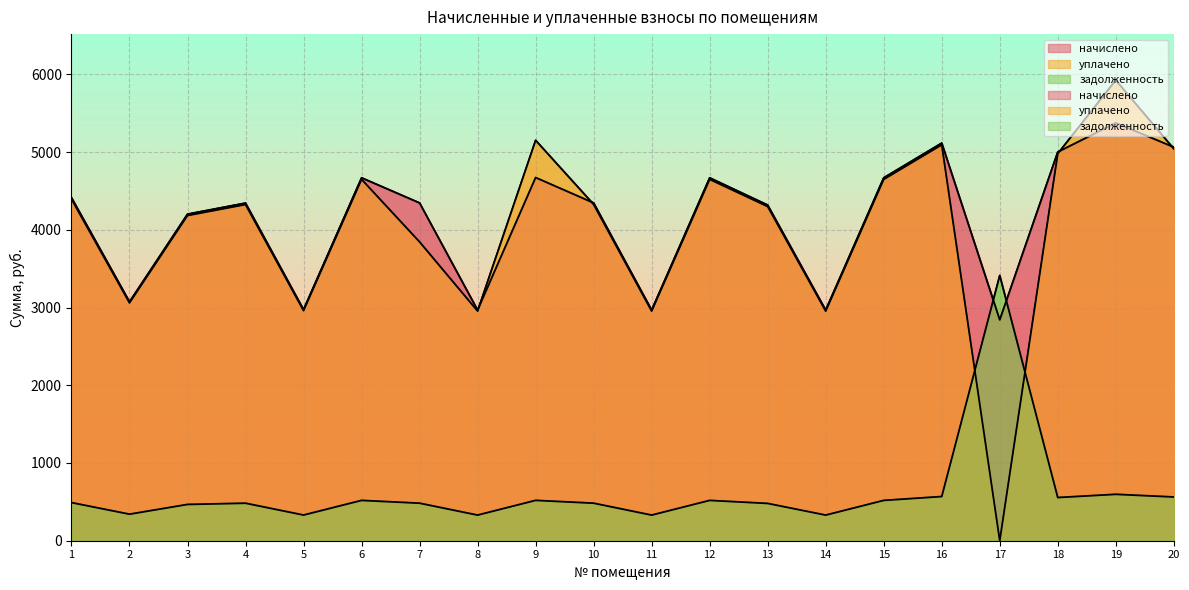

At which category is the sum across all series the highest?

19